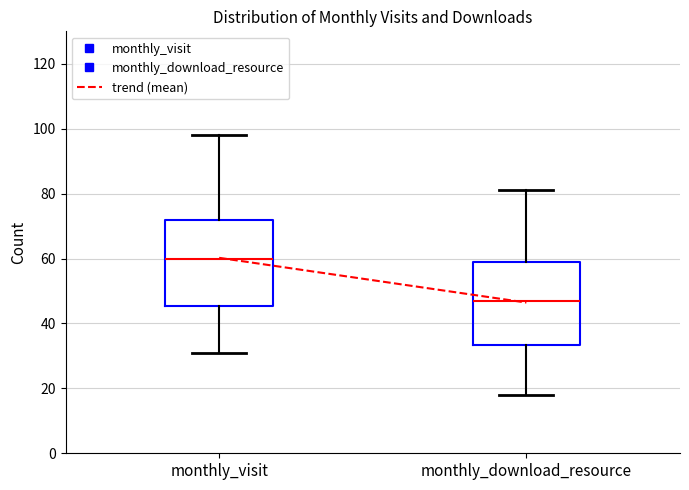

Where is the lower edge of the box for monthly_download_resource on the y-axis? The values are not printed on the chart, so give them approximately, as read against the axis.

34